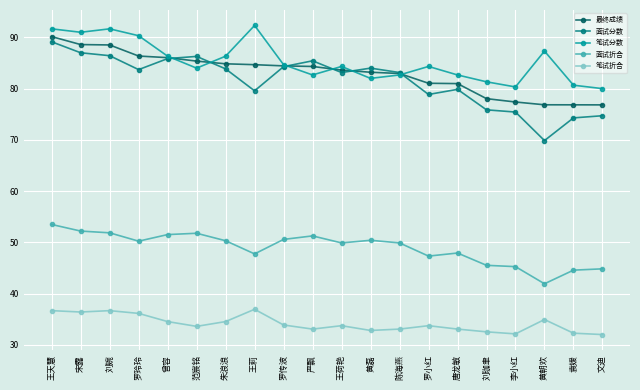

In 笔试分数, how many points are lower than both neighbors (excluding endpoints)?

5